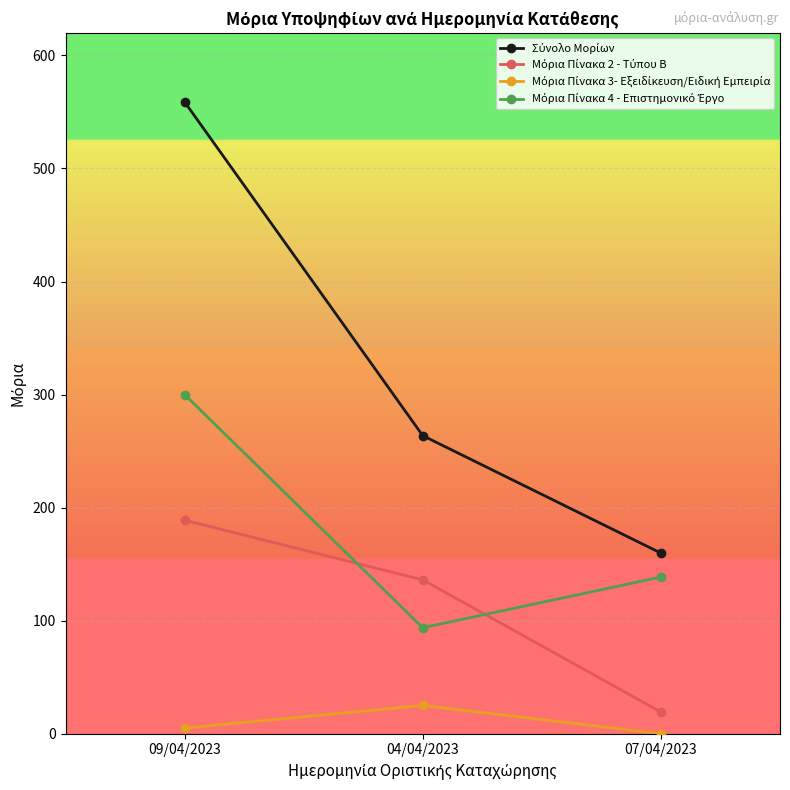

What is the label of the 2nd point from the right?

04/04/2023